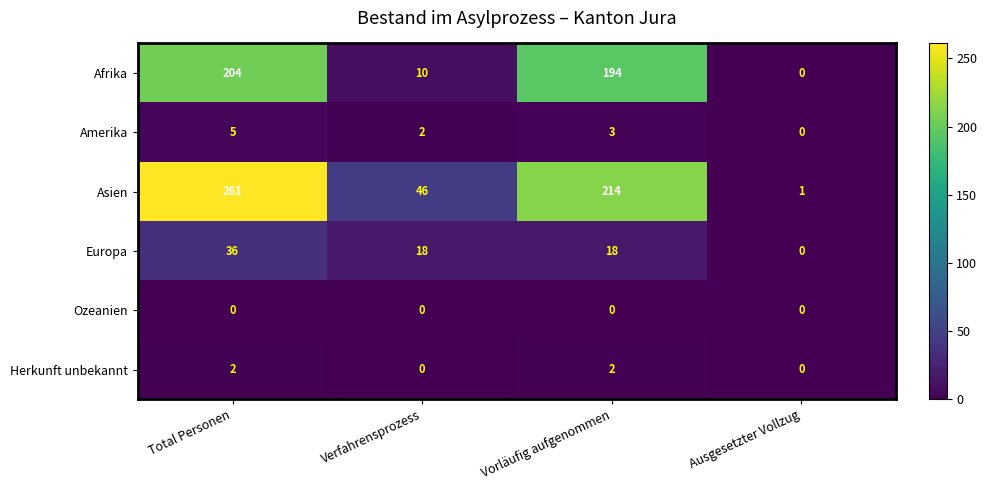

At which category is the sum across all series the highest?

Total Personen